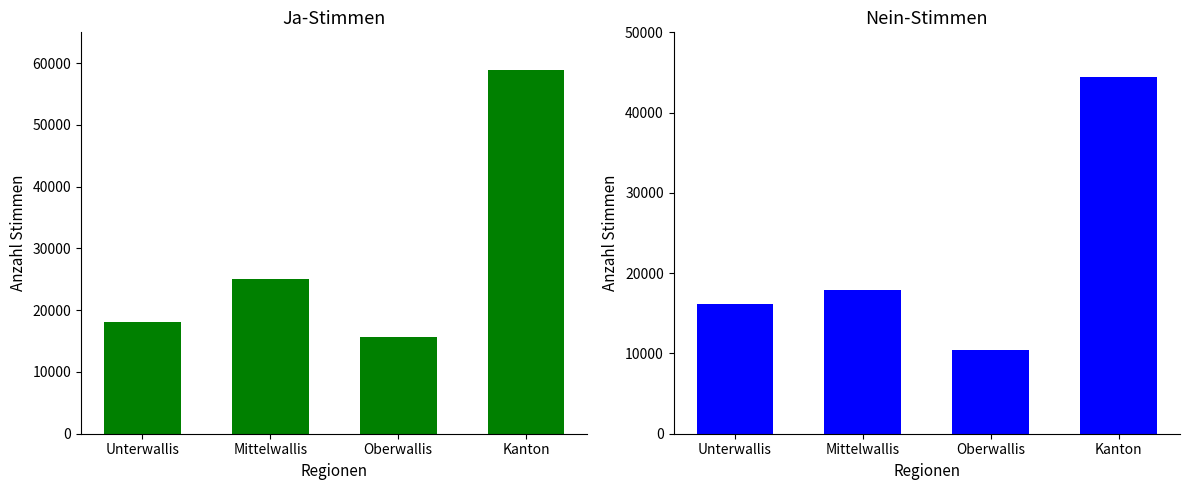

What is the minimum value for Ja?

15693